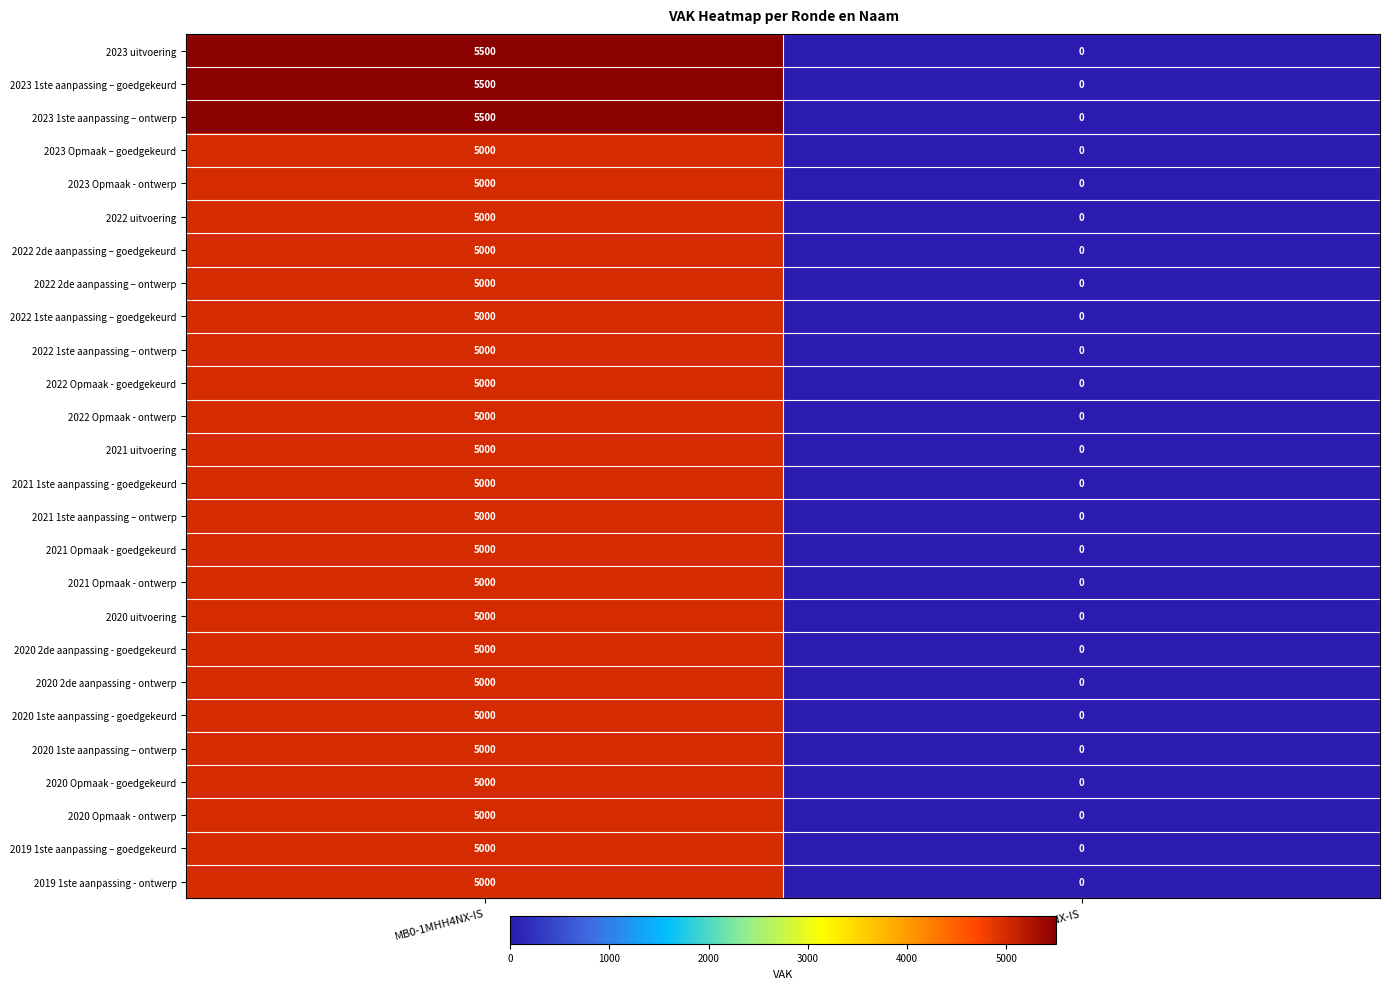

At which category is the sum across all series the highest?

MB0-1MHH4NX-IS